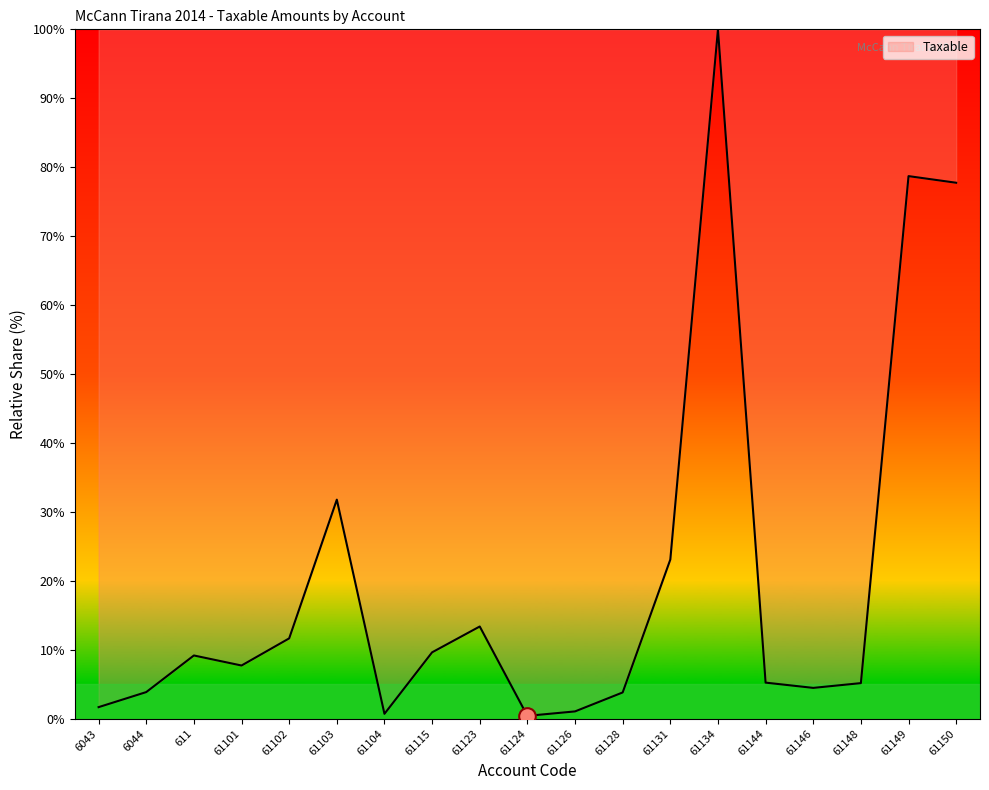

Which has a higher value, 61150 or 61115?

61150